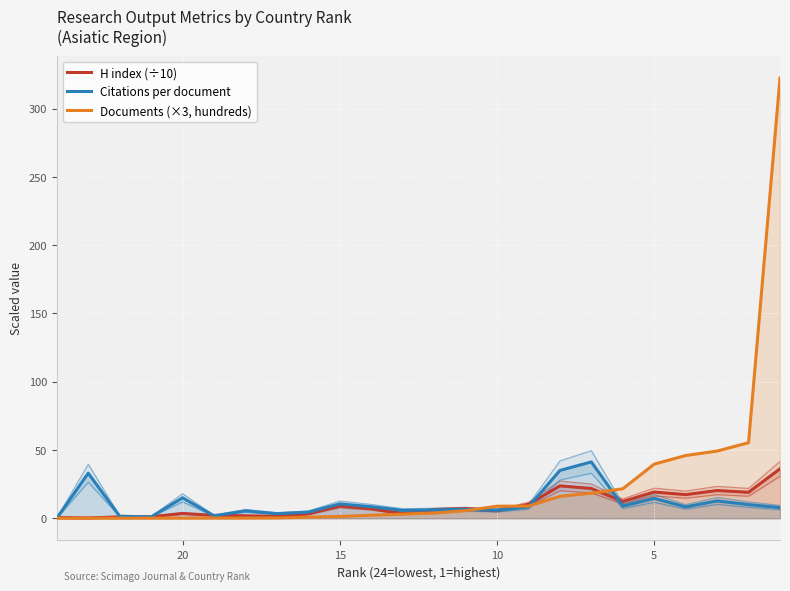

How many lines are shown in the chart?

3